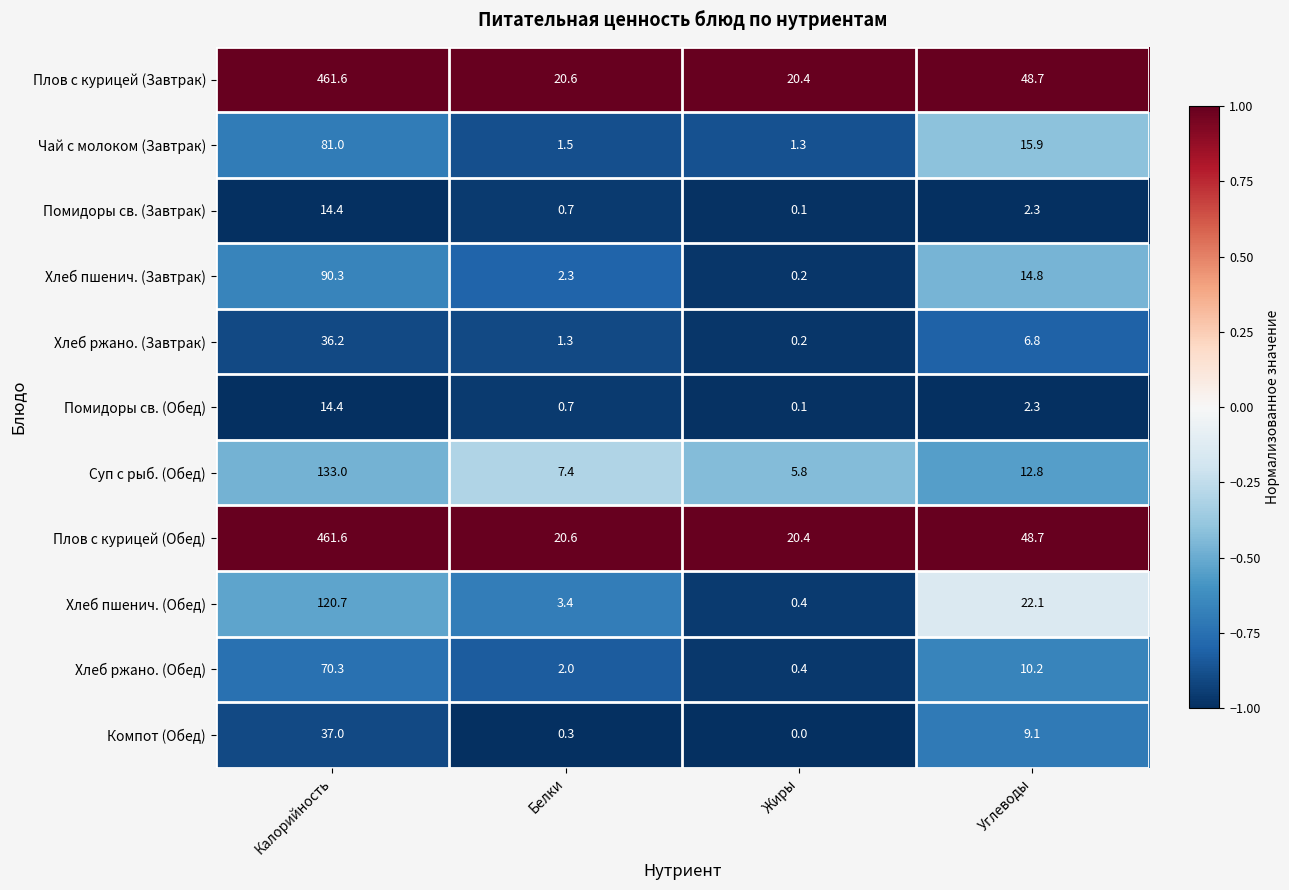

Is the value of Плов с курицей (Обед) at Калорийность greater than the value of Помидоры св. (Завтрак) at Жиры?

Yes